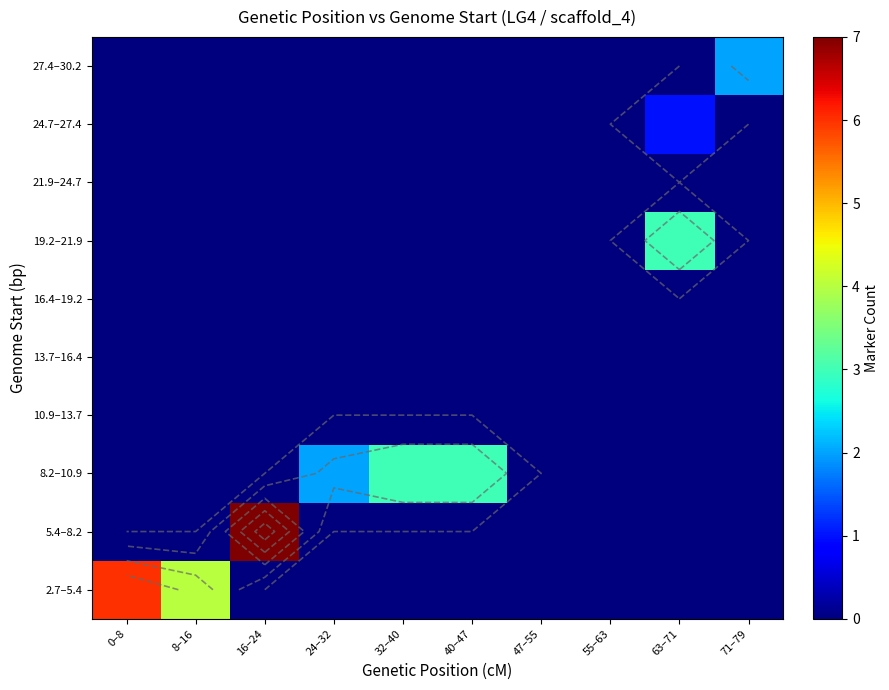

Is it true that 8.2–10.9 equals 1 at 71–79?

False